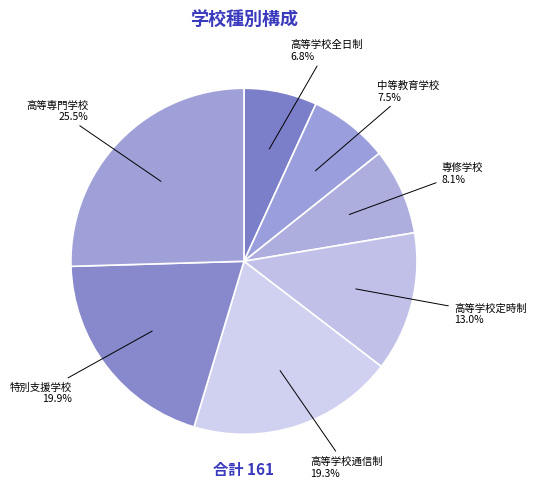

What percentage do 専修学校 and 特別支援学校 together represent?

28.0%